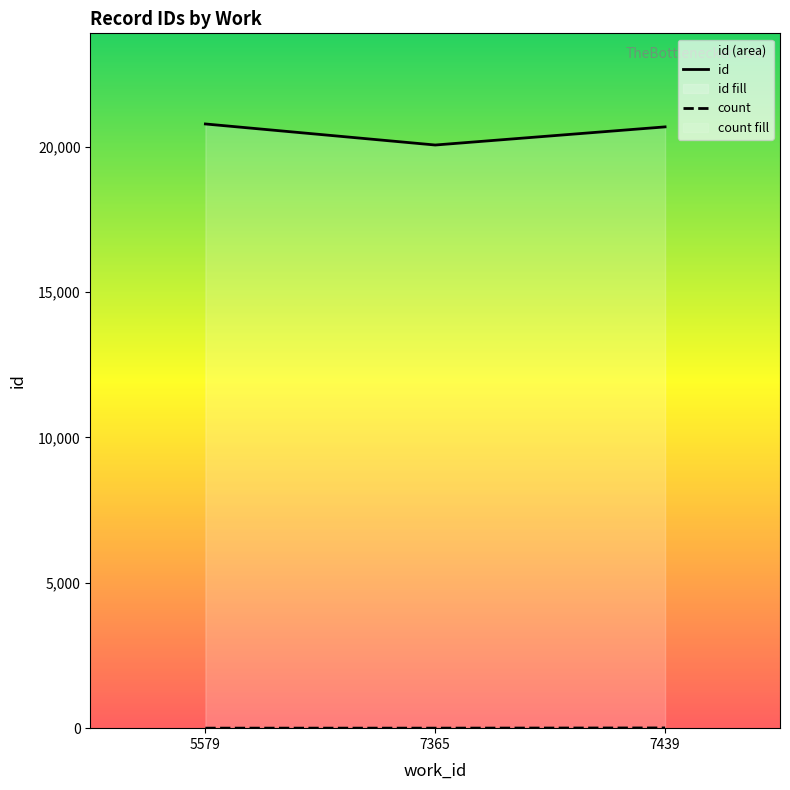

List the series in order of their overall mean, lowest first.

count, id